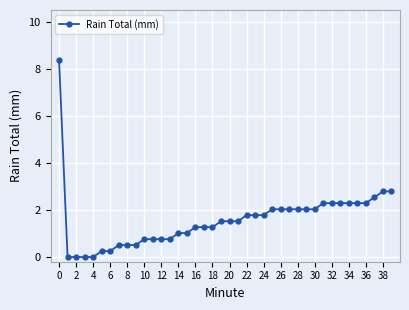

What is the difference between the maximum and minimum values?

8.4